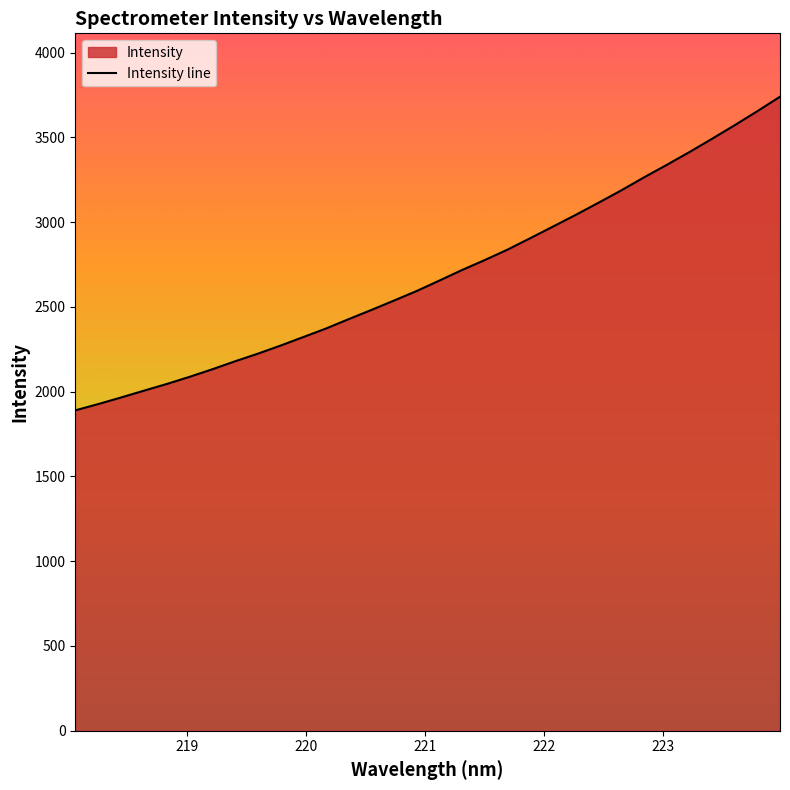

True or false: there are more than 0 points higher than both neighbors.

False